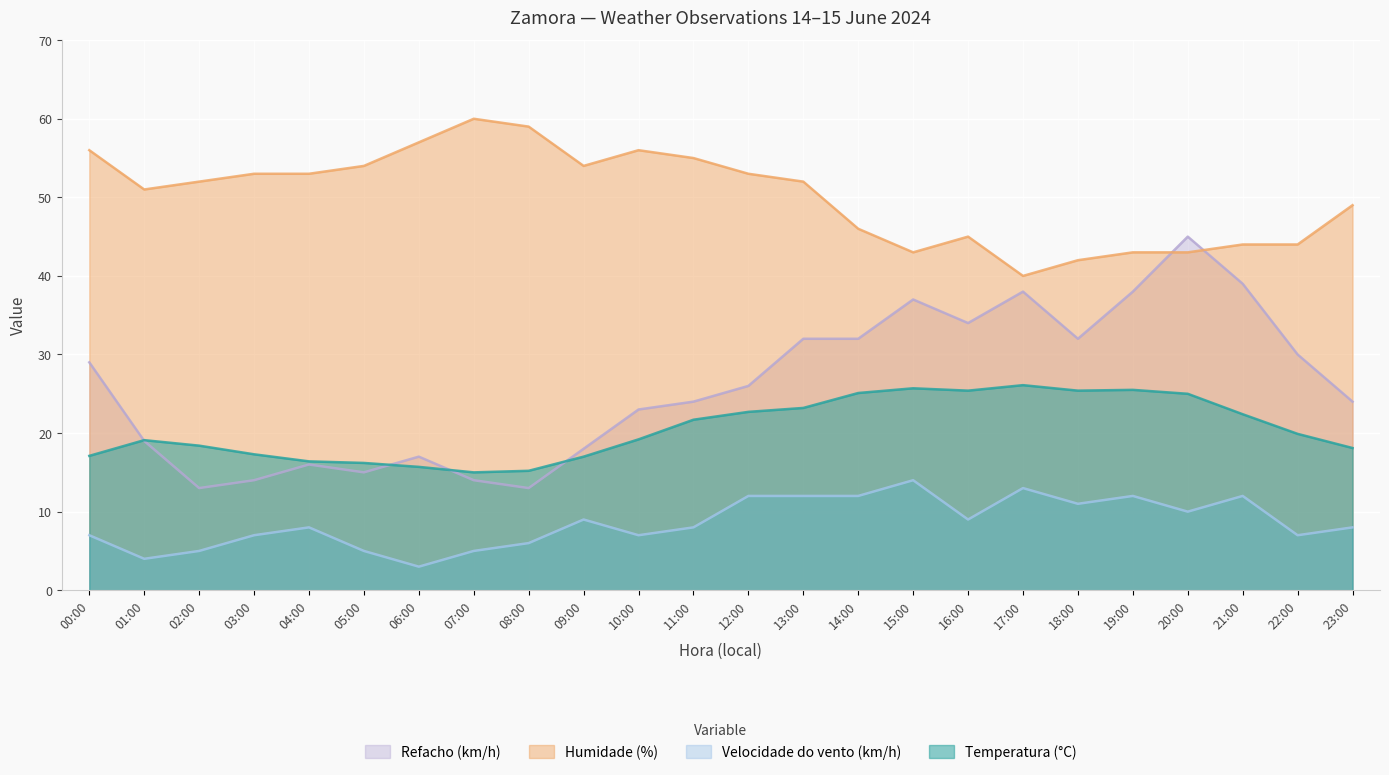

Is the value of Velocidade do vento (km/h) at 04:00 greater than the value of Refacho (km/h) at 12:00?

No